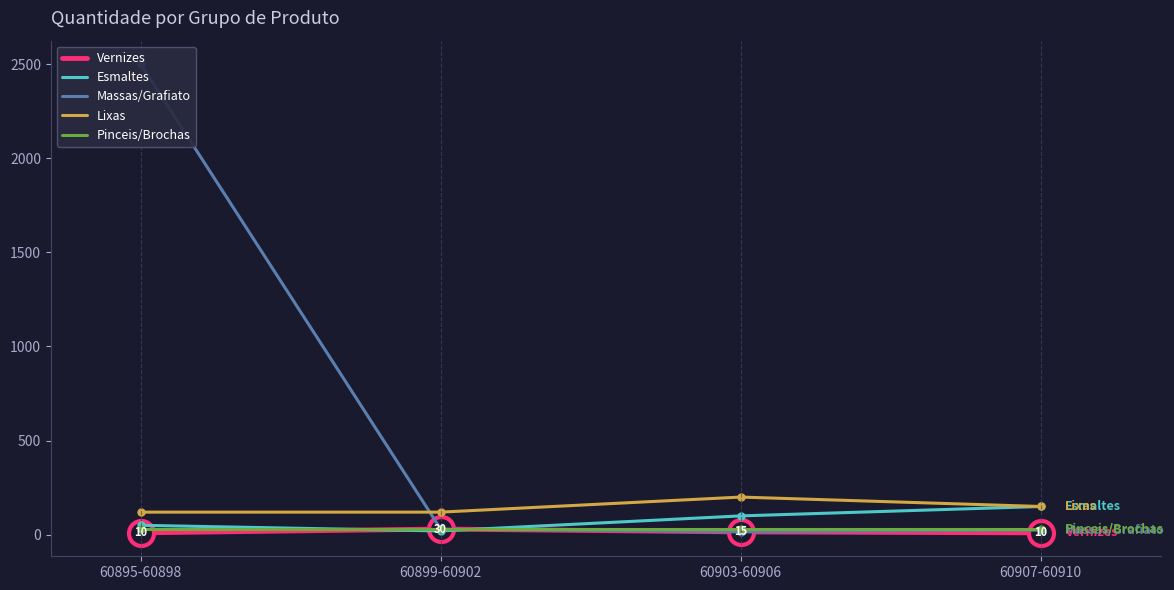

At which label does Lixas first exceed 150?

60903-60906